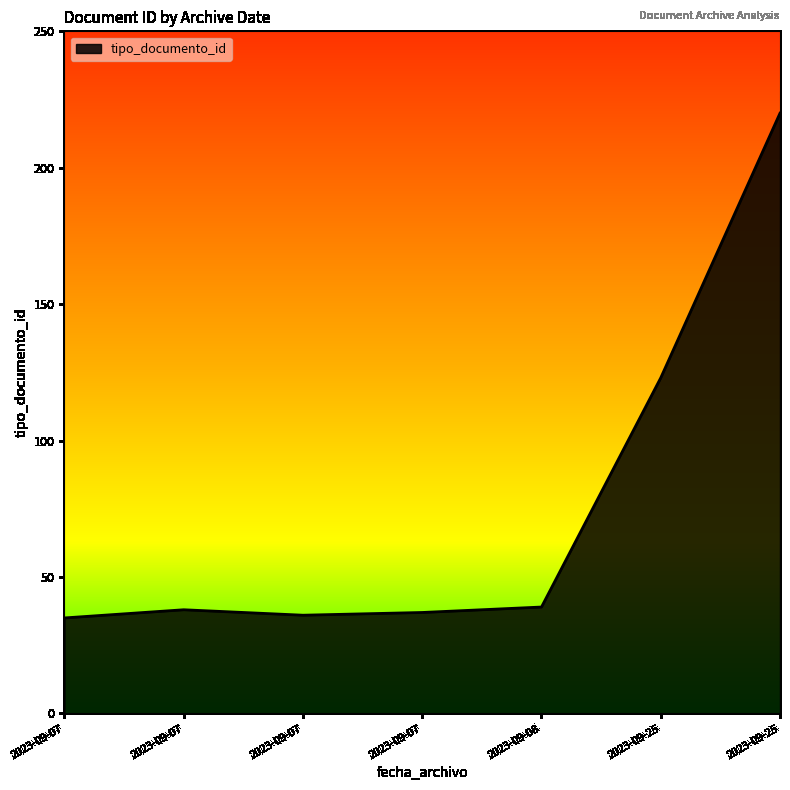

How many lines are shown in the chart?

1